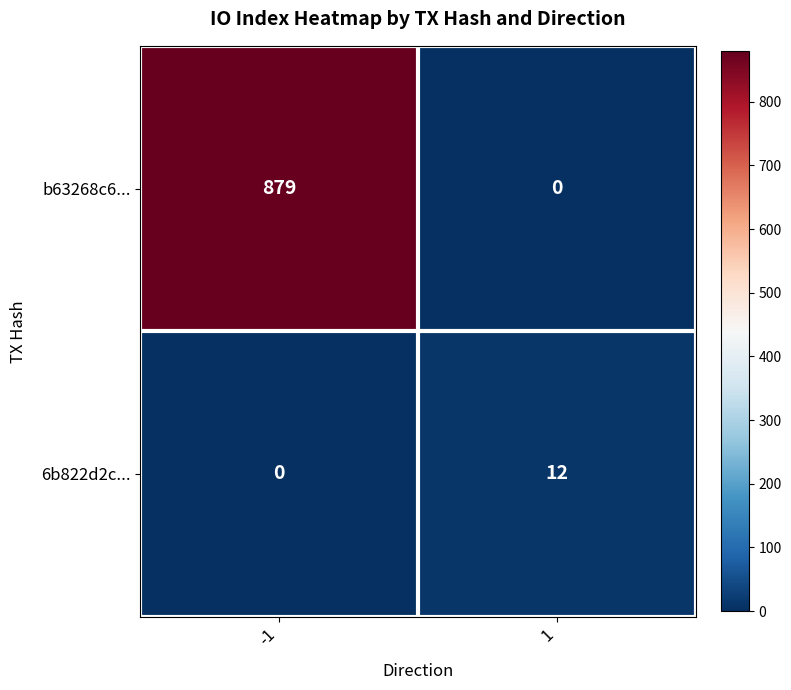

True or false: b63268c6... has a value of 879 at -1.

True